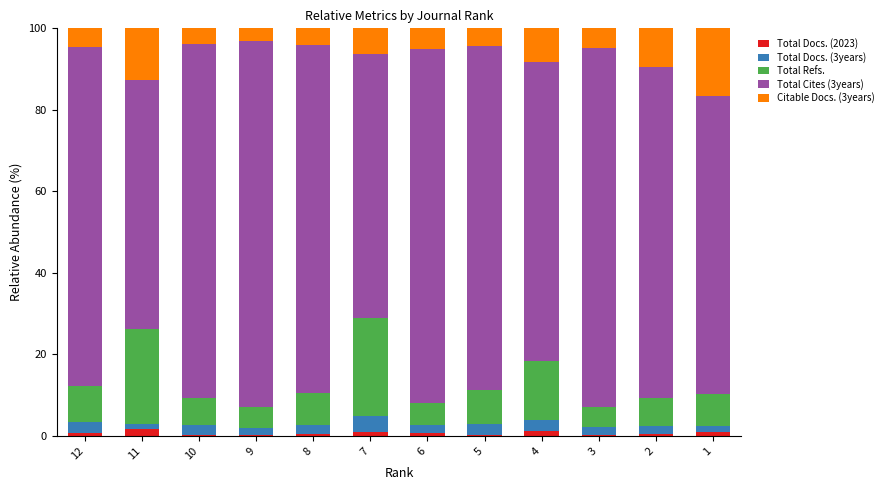

True or false: Total Docs. (2023) has a value of 0.3 at 9.

True